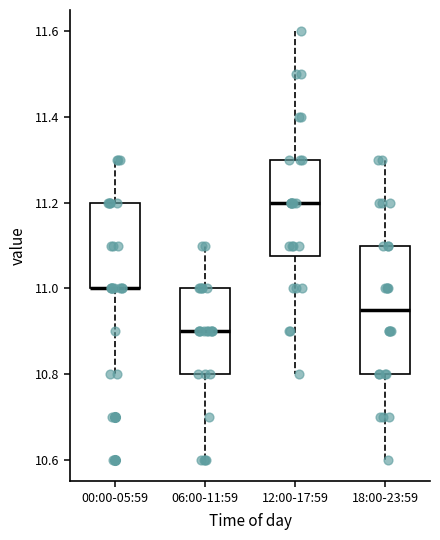

Reading left to right, read every box against the y-axis: the position of its median line, the range the box covers, and the ends of its whiskers. The values are not printed on the chart, so give them approximately, as read against the axis.

00:00-05:59: median 11.00 (drawn on the box's lower edge), box 11.00 to 11.20, whiskers 10.80 to 11.30
06:00-11:59: median 10.90, box 10.80 to 11.00, whiskers 10.60 to 11.10
12:00-17:59: median 11.20, box 11.08 to 11.30, whiskers 10.80 to 11.60
18:00-23:59: median 10.96, box 10.80 to 11.10, whiskers 10.60 to 11.30